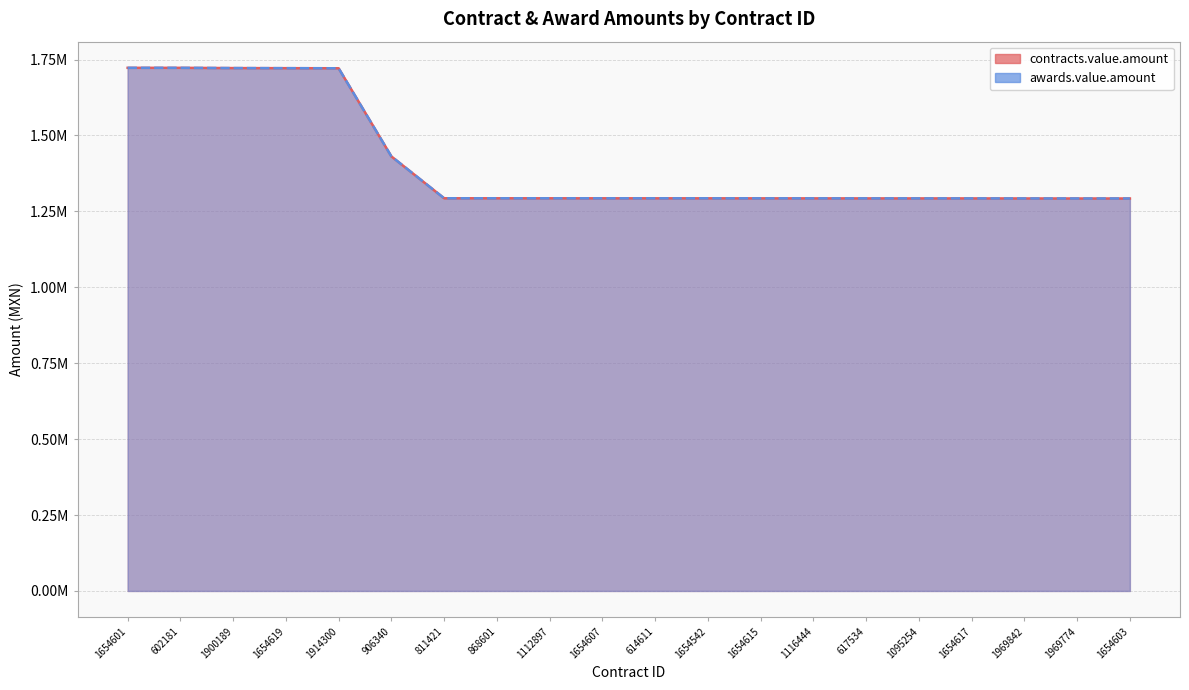

What is the difference between the maximum and minimum values in the awards.value.amount series?

430247.6